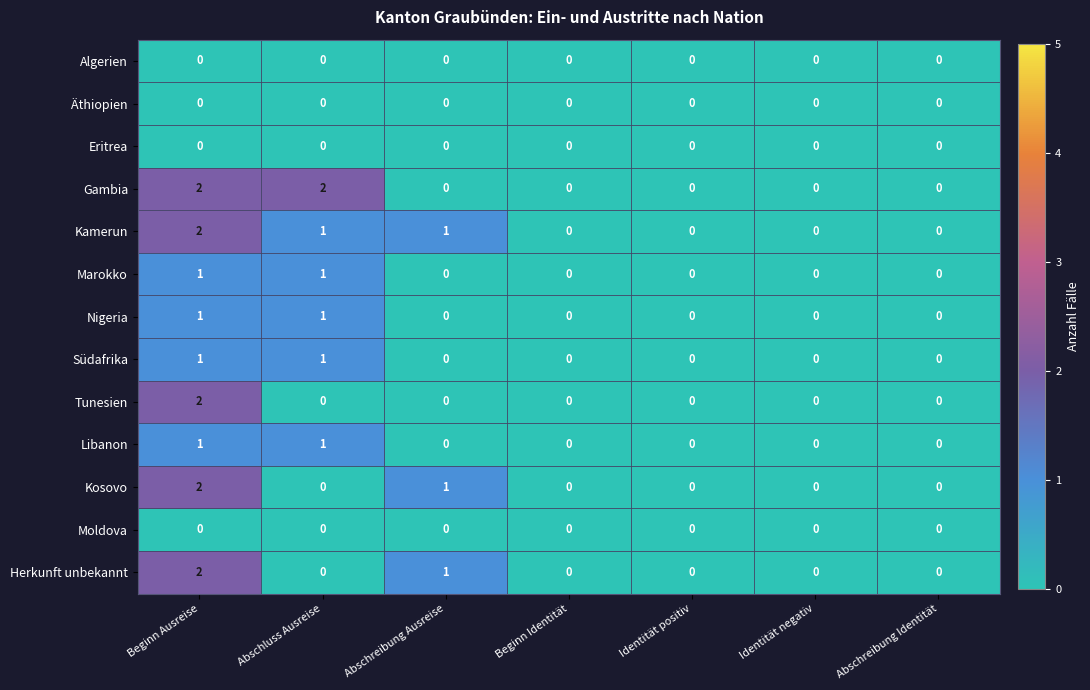

The value of Südafrika at Abschluss Ausreise is 0. True or false?

False